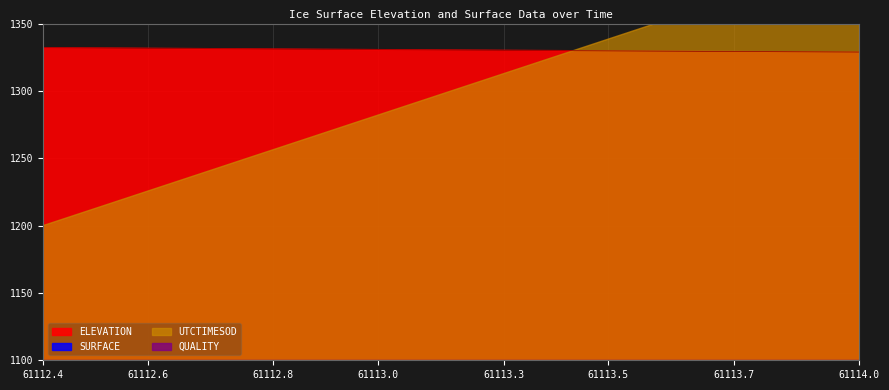

True or false: ELEVATION and SURFACE intersect in this chart.

False